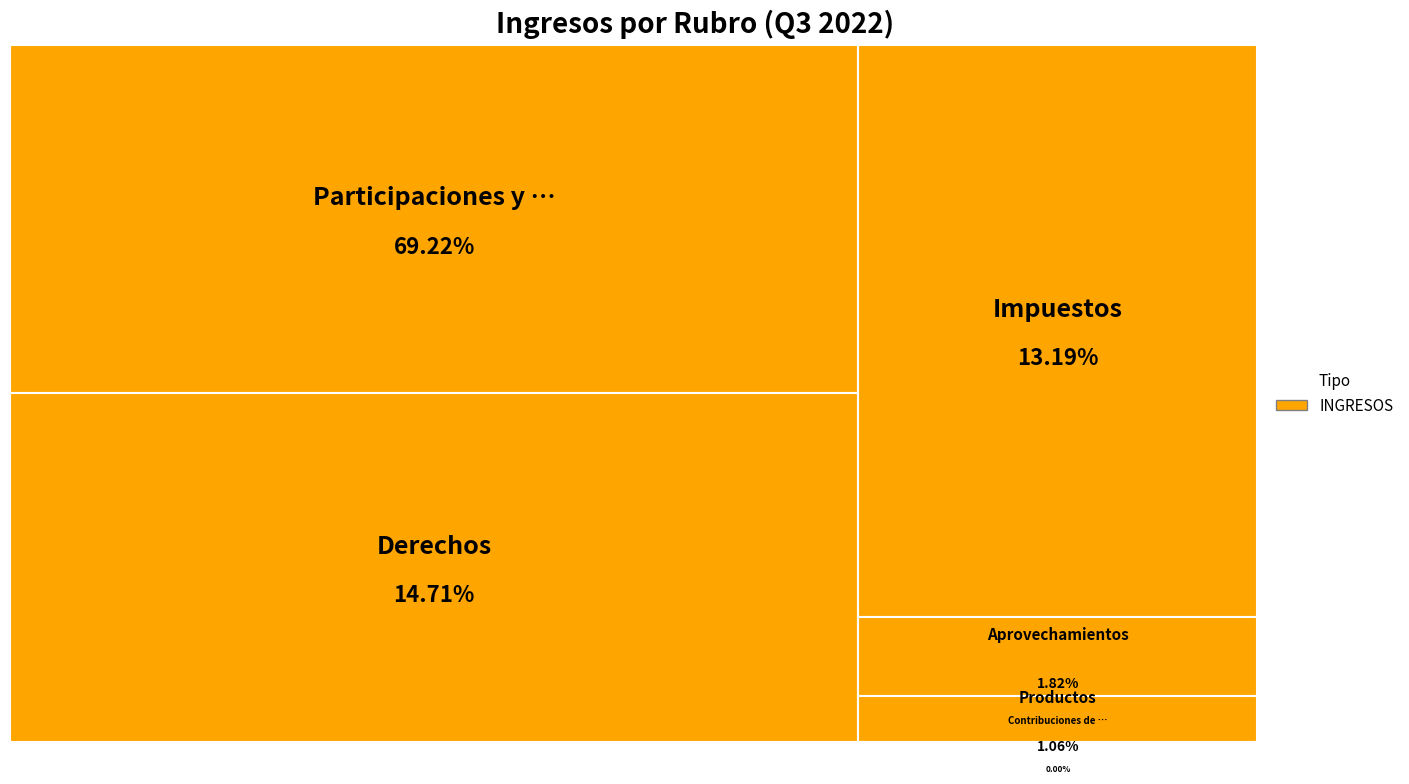

How many segments does this pie chart have?

6